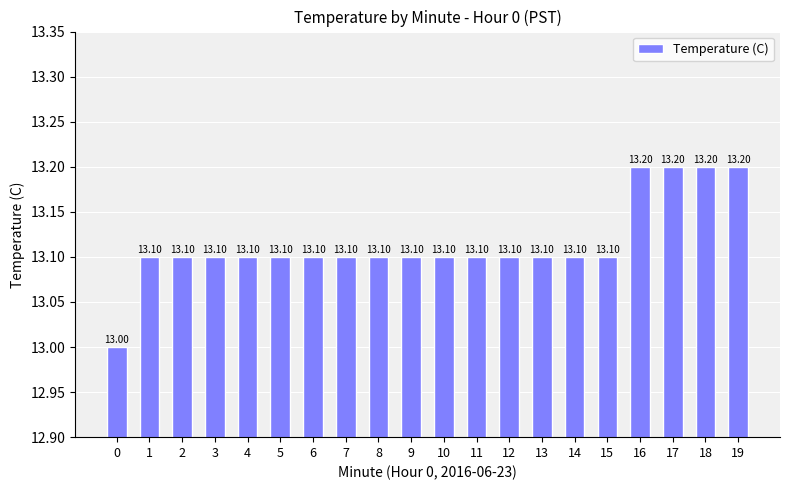

What is the sum of all values?

262.3